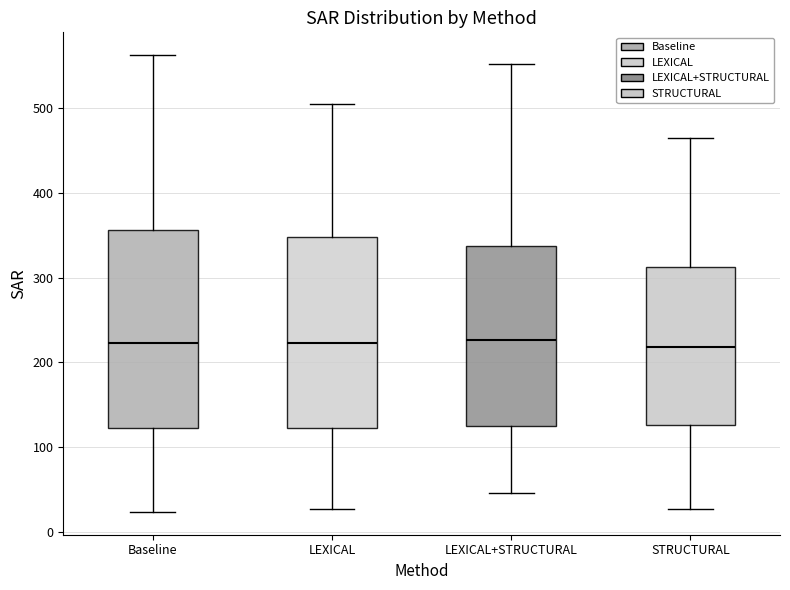

Where is the upper edge of the box for Baseline on the y-axis? The values are not printed on the chart, so give them approximately, as read against the axis.

360